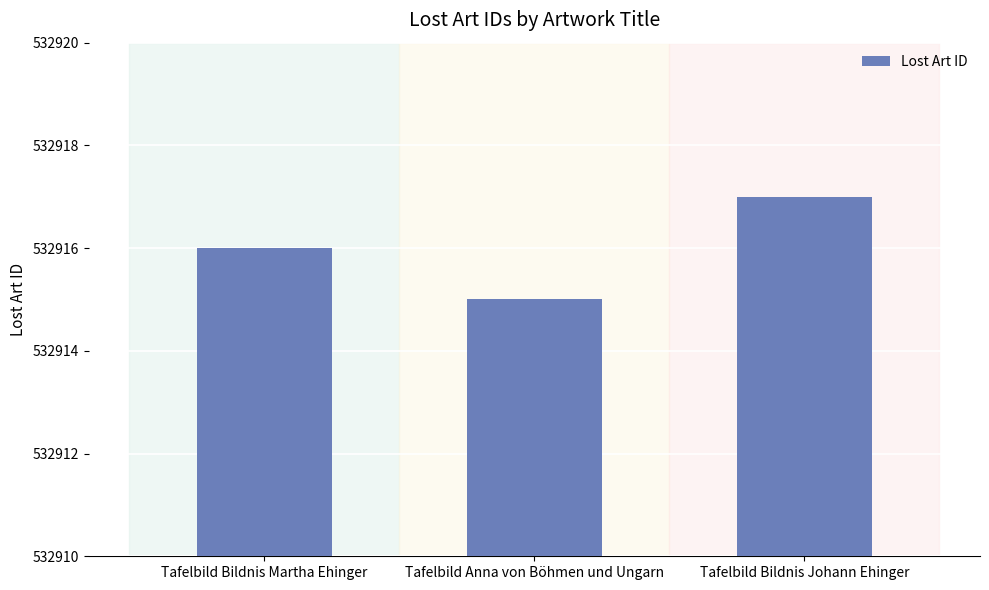

What is the approximate value at Tafelbild Bildnis Martha Ehinger?

532916